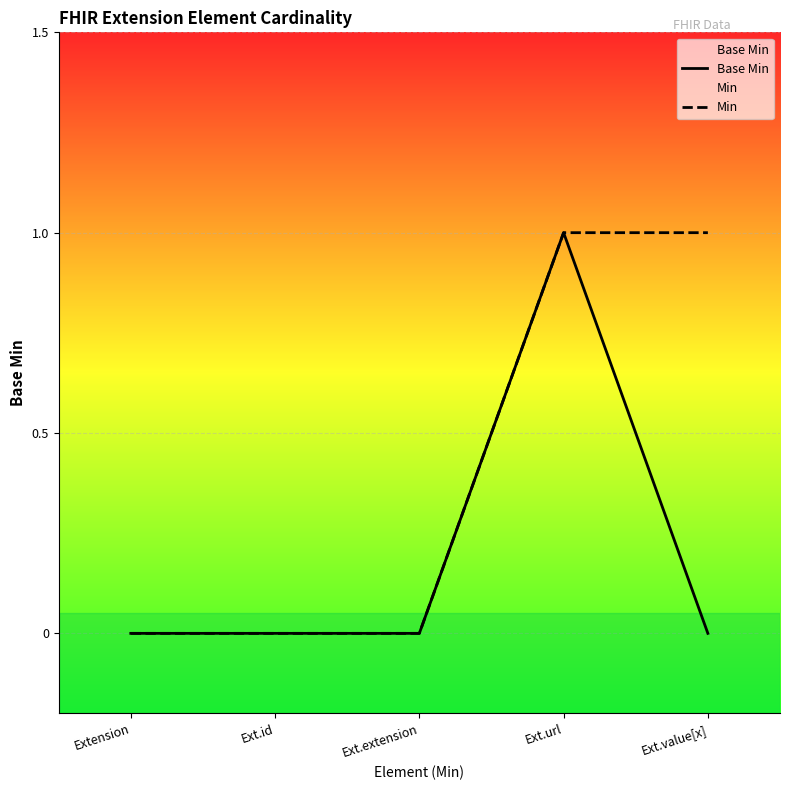

How many Base Min values are between 0 and 1?

5